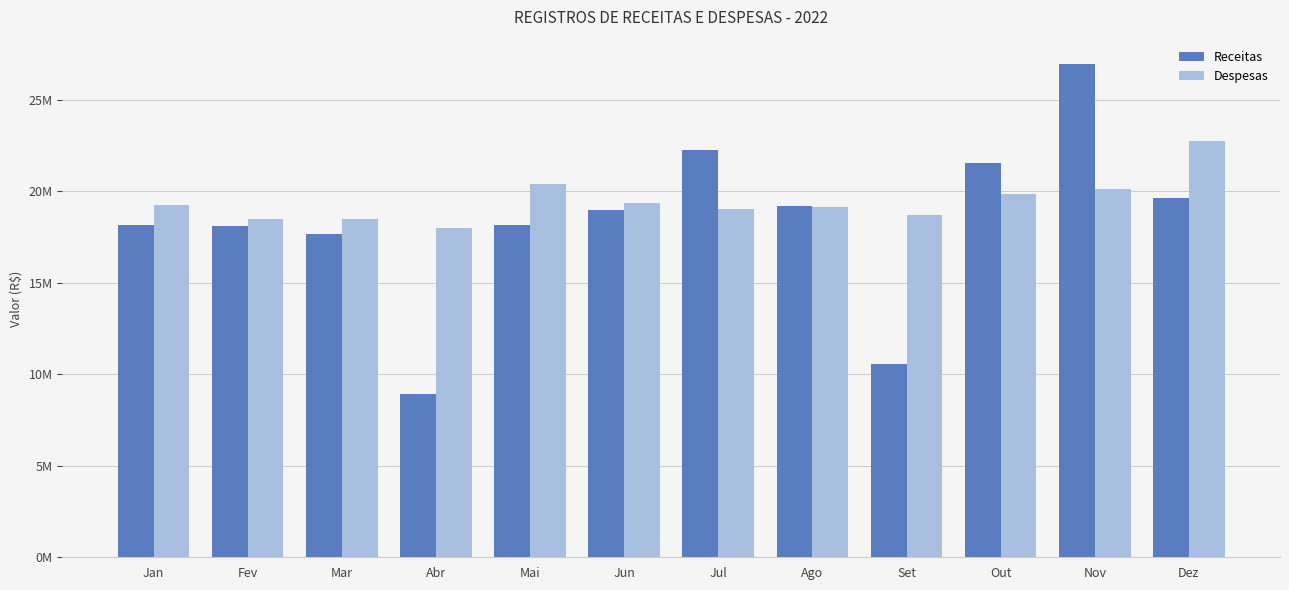

What are all the series names shown in the legend?

Receitas, Despesas